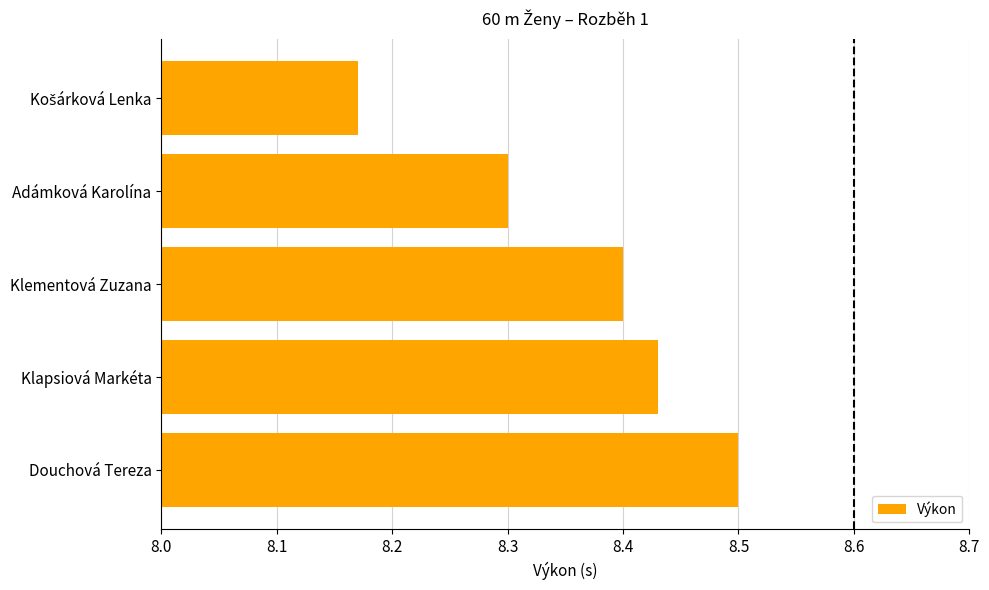

Count the values in the range 8 to 9.

5